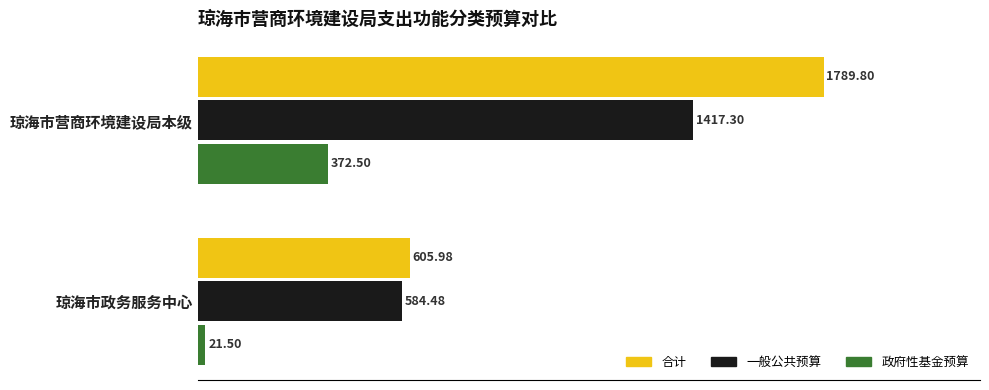

Which series changed the most between 琼海市营商环境建设局本级 and 琼海市政务服务中心?

合计